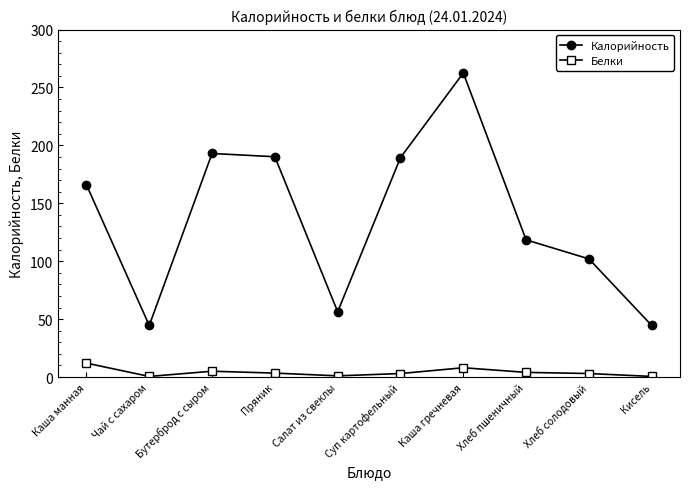

Where is the first local minimum for Калорийность?

Чай с сахаром